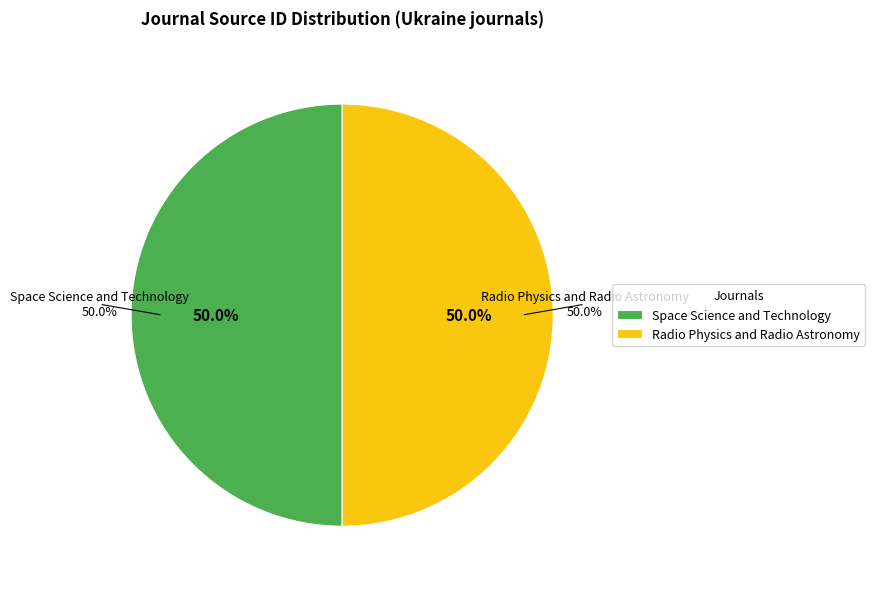

Between Space Science and Technology and Radio Physics and Radio Astronomy, which is larger?

Space Science and Technology